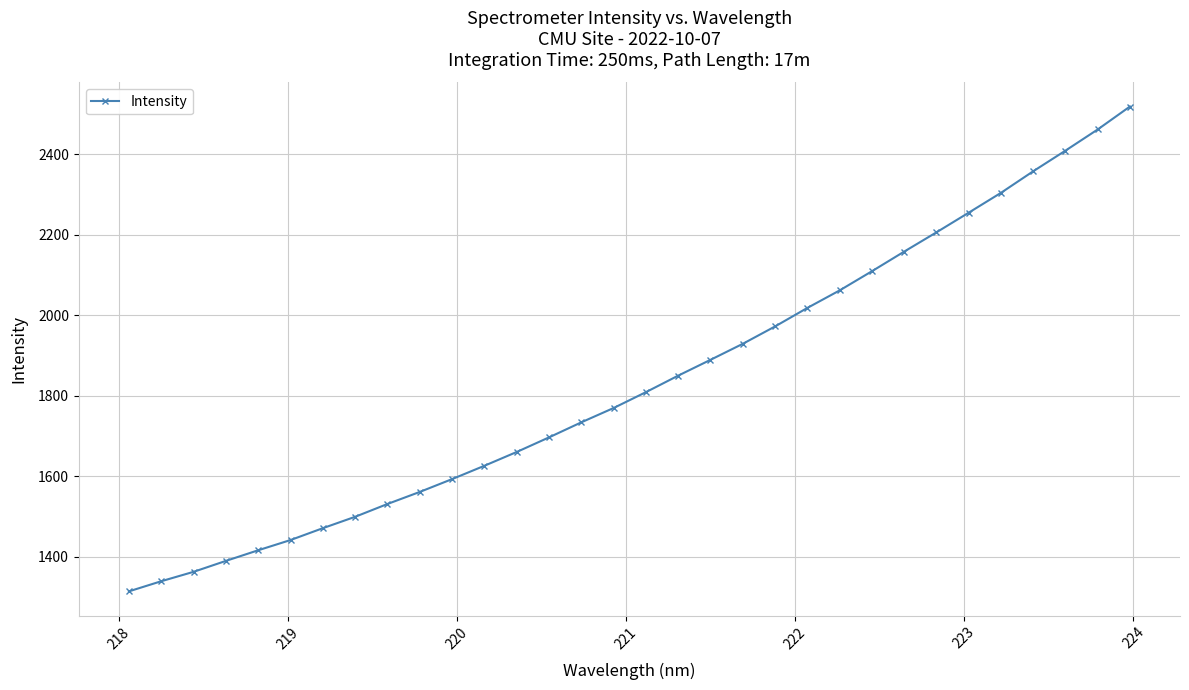

What is the greatest value displayed?

2519.2